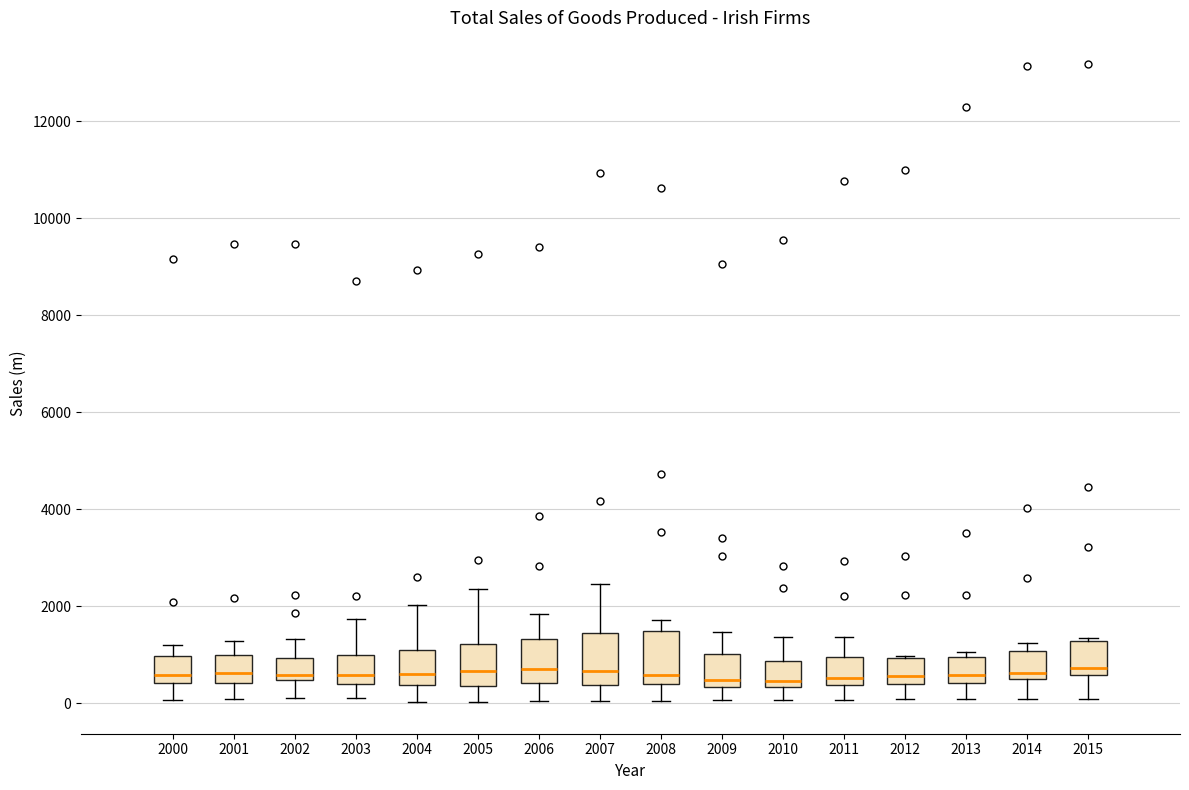

Reading left to right, read every box against the y-axis: the position of its median line, the range the box covers, and the ends of its whiskers. The values are not printed on the chart, so give them approximately, as read against the axis.

2000: median 600, box 400 to 1000, whiskers 0 to 1200
2001: median 600, box 400 to 1000, whiskers 0 to 1200
2002: median 600, box 400 to 1000, whiskers 0 to 1400
2003: median 600, box 400 to 1000, whiskers 0 to 1800
2004: median 600, box 400 to 1000, whiskers 0 to 2000
2005: median 600, box 400 to 1200, whiskers 0 to 2400
2006: median 800, box 400 to 1400, whiskers 0 to 1800
2007: median 600, box 400 to 1400, whiskers 0 to 2400
2008: median 600, box 400 to 1400, whiskers 0 to 1800
2009: median 400 (just above the box's lower edge), box 400 to 1000, whiskers 0 to 1400
2010: median 400 (just above the box's lower edge), box 400 to 800, whiskers 0 to 1400
2011: median 600, box 400 to 1000, whiskers 0 to 1400
2012: median 600, box 400 to 1000, whiskers 0 to 1000
2013: median 600, box 400 to 1000, whiskers 0 to 1000 (just above the box's upper edge)
2014: median 600, box 400 to 1000, whiskers 0 to 1200
2015: median 800, box 600 to 1200, whiskers 0 to 1400